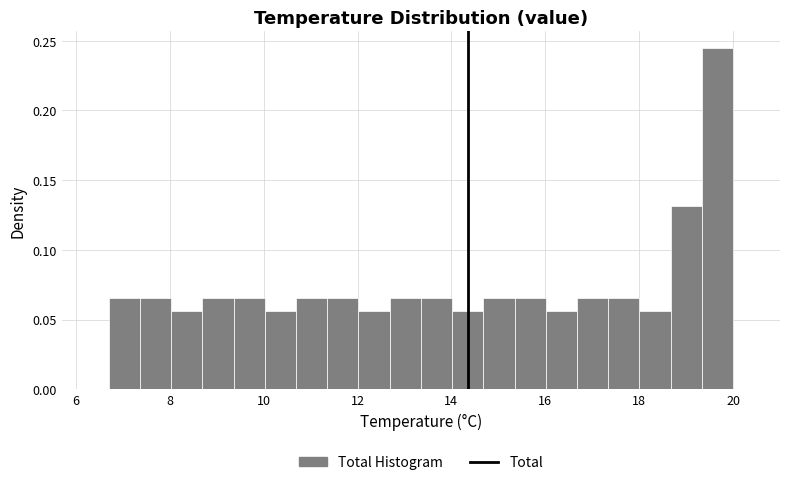

Around what value on the x-axis is the tallest bar? Give the approximate position of its centre, as read against the axis.

19.6